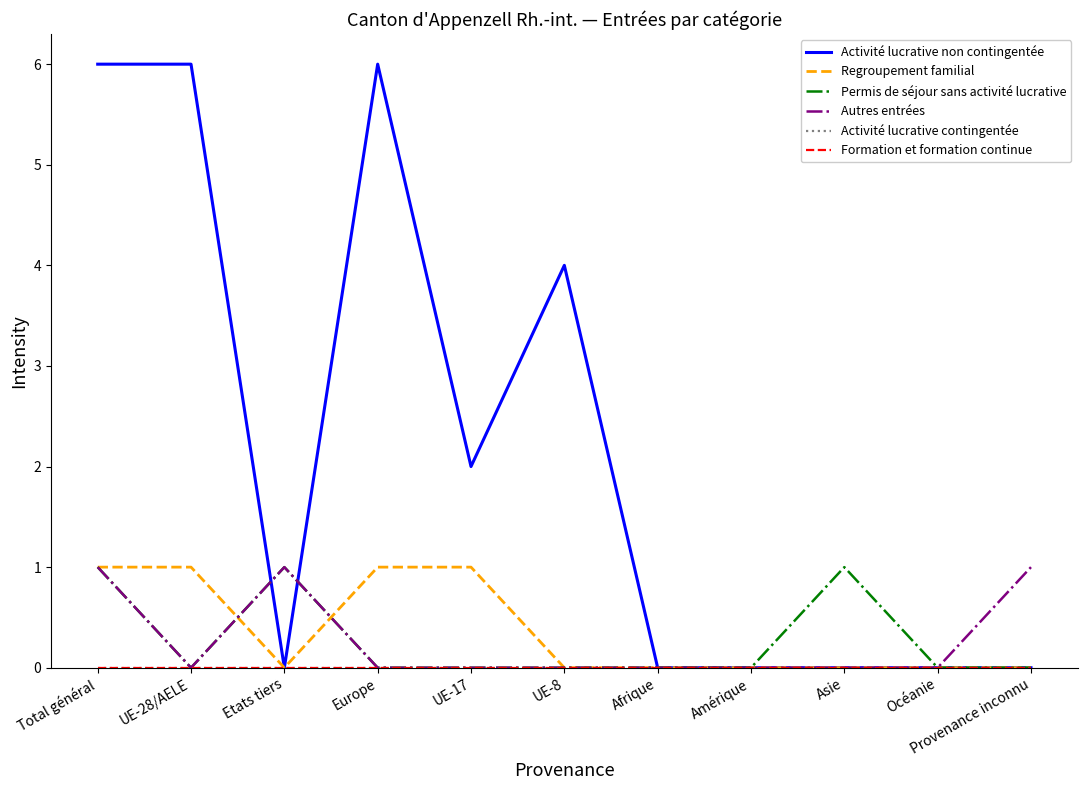

True or false: Permis de séjour sans activité lucrative and Regroupement familial intersect in this chart.

True